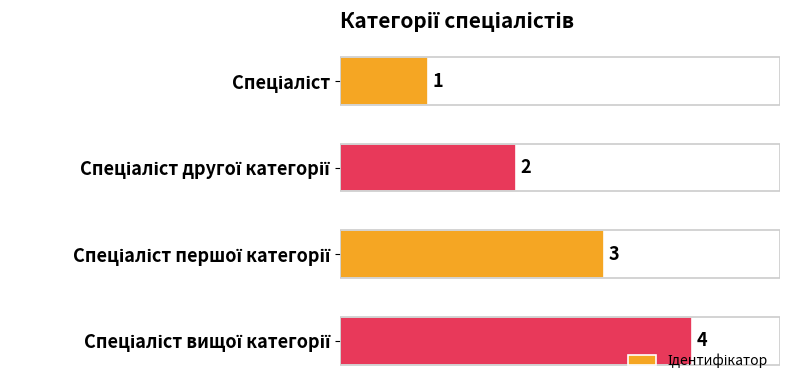

What is the maximum value shown in the chart?

4